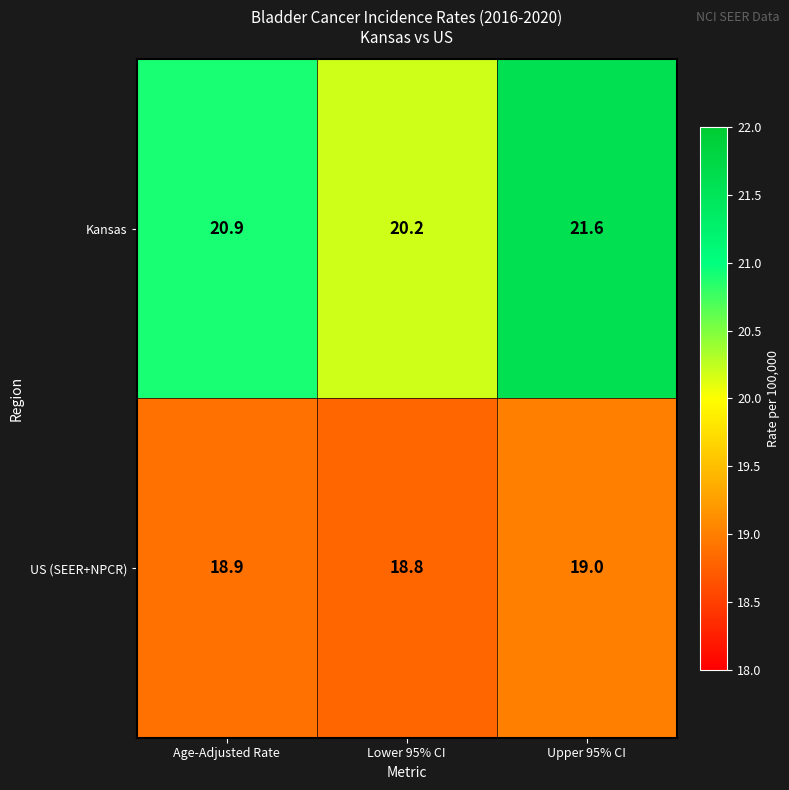

Which label corresponds to the smallest value in the chart?

Lower 95% CI